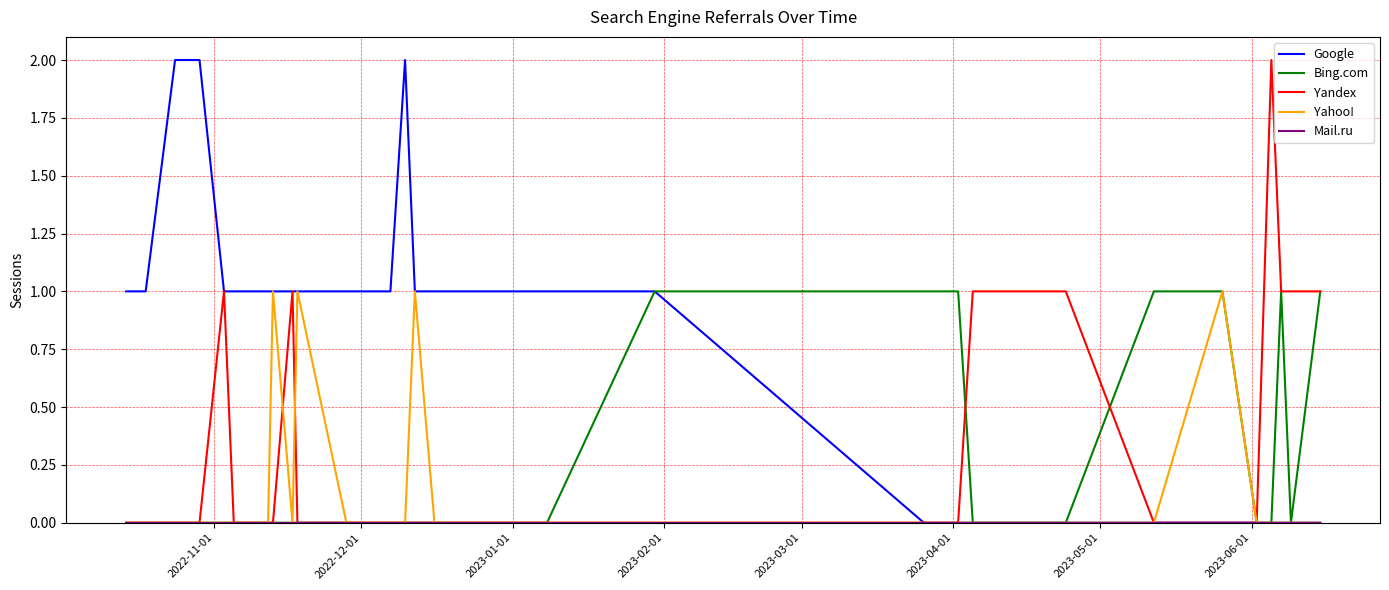

True or false: Yahoo! has more than 2 interior local peaks.

True